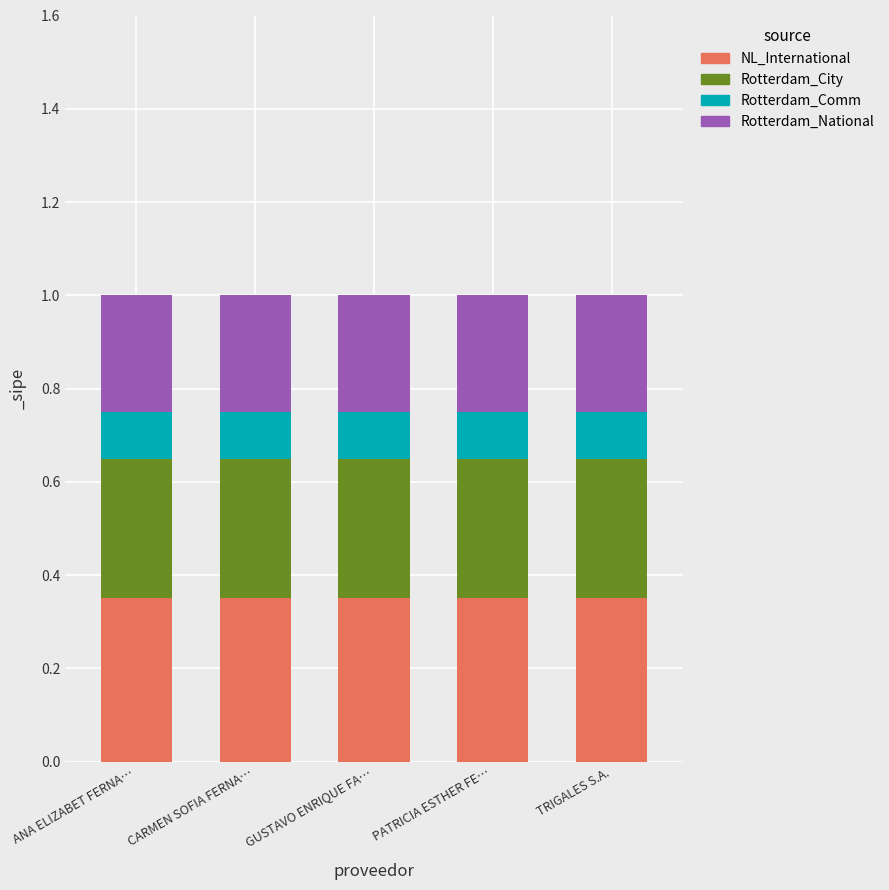

What is the total value across all series at TRIGALES S.A.?

1.0